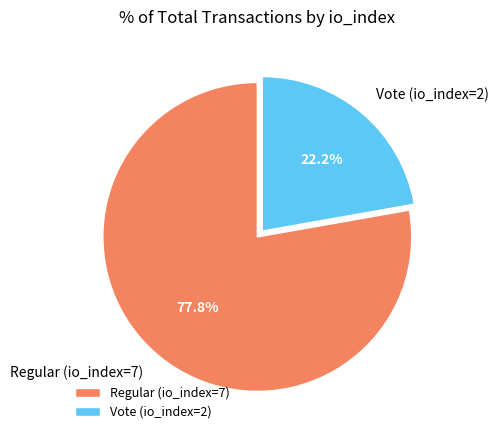

What is the smallest slice in the pie chart?

Vote (io_index=2)